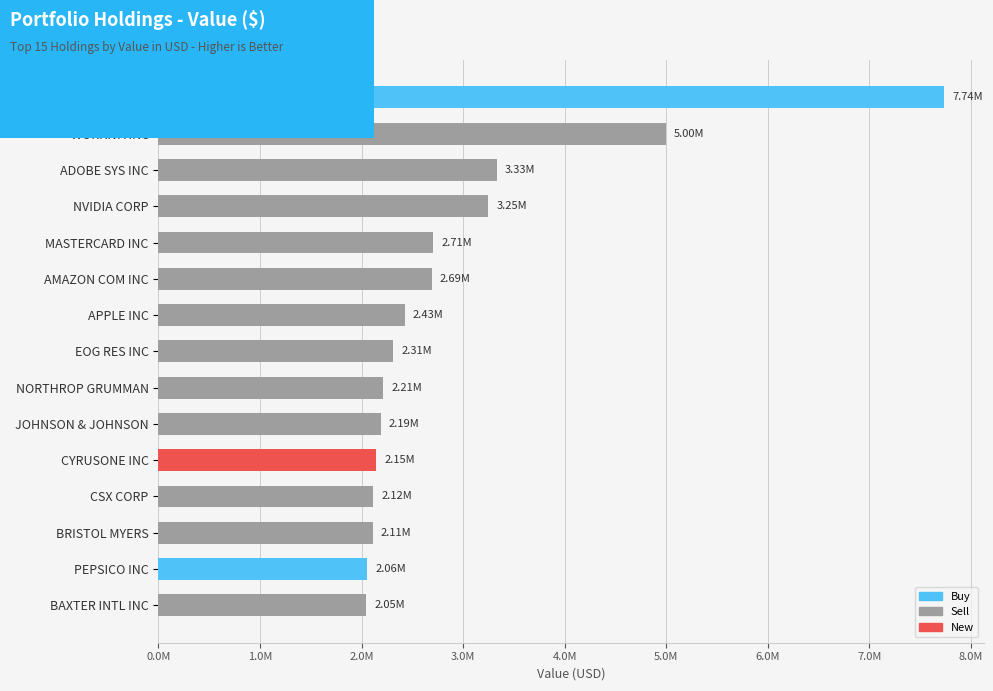

What is the maximum value shown in the chart?

7738000